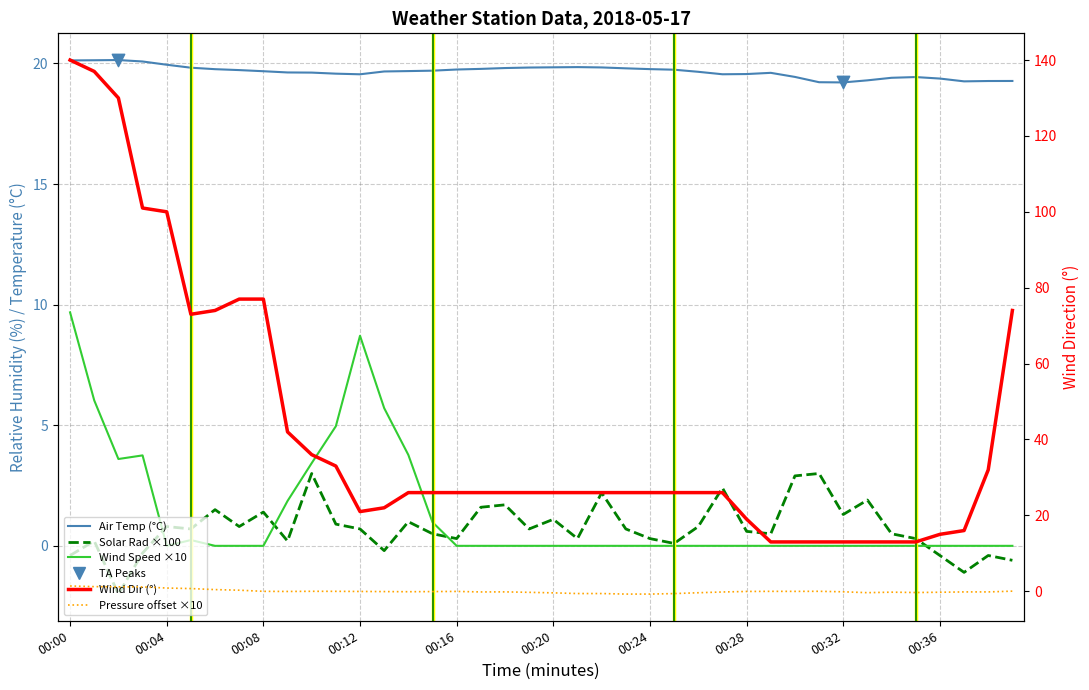

At which category is the sum across all series the highest?

00:00